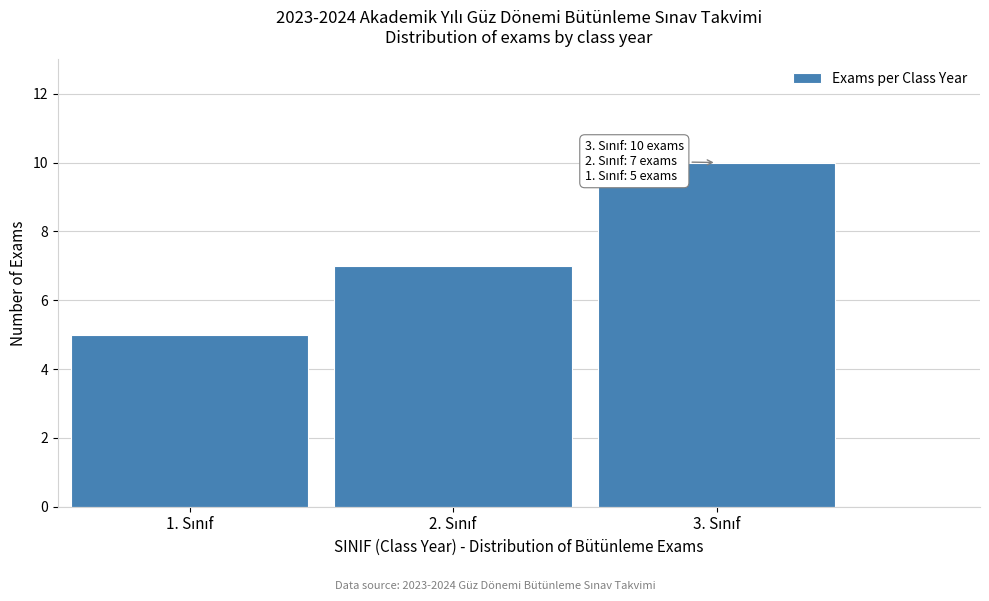

Reading left to right, transcribe all the data shown in this chart.

5	7	10